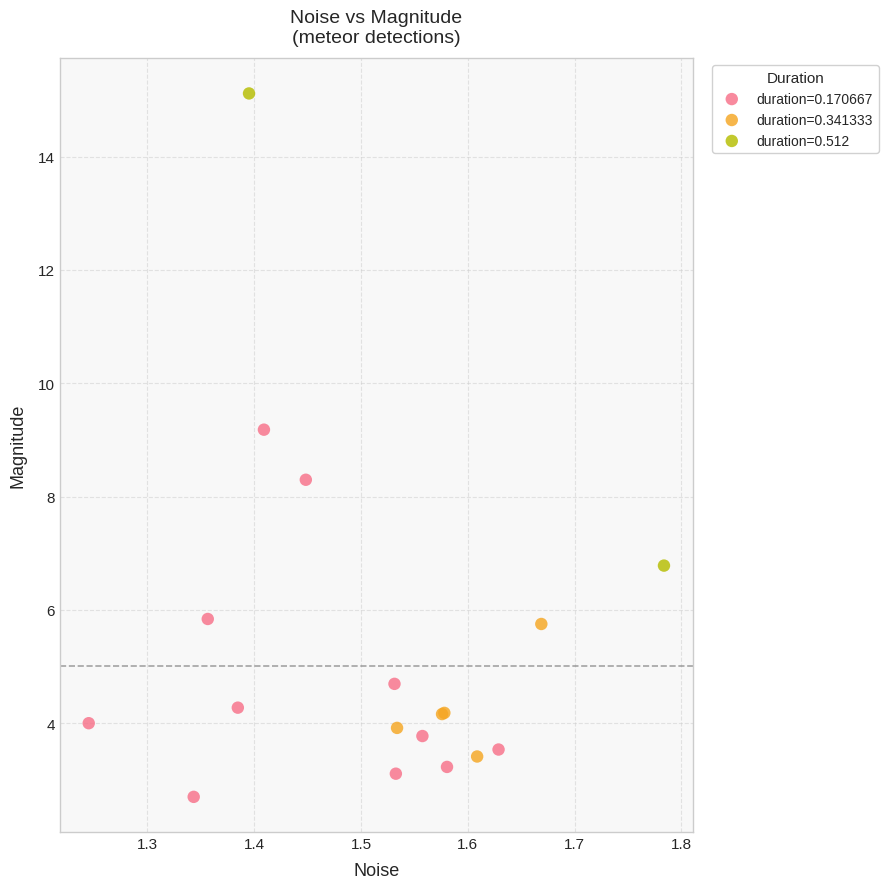

What are all the series names shown in the legend?

duration=0.170667, duration=0.341333, duration=0.512